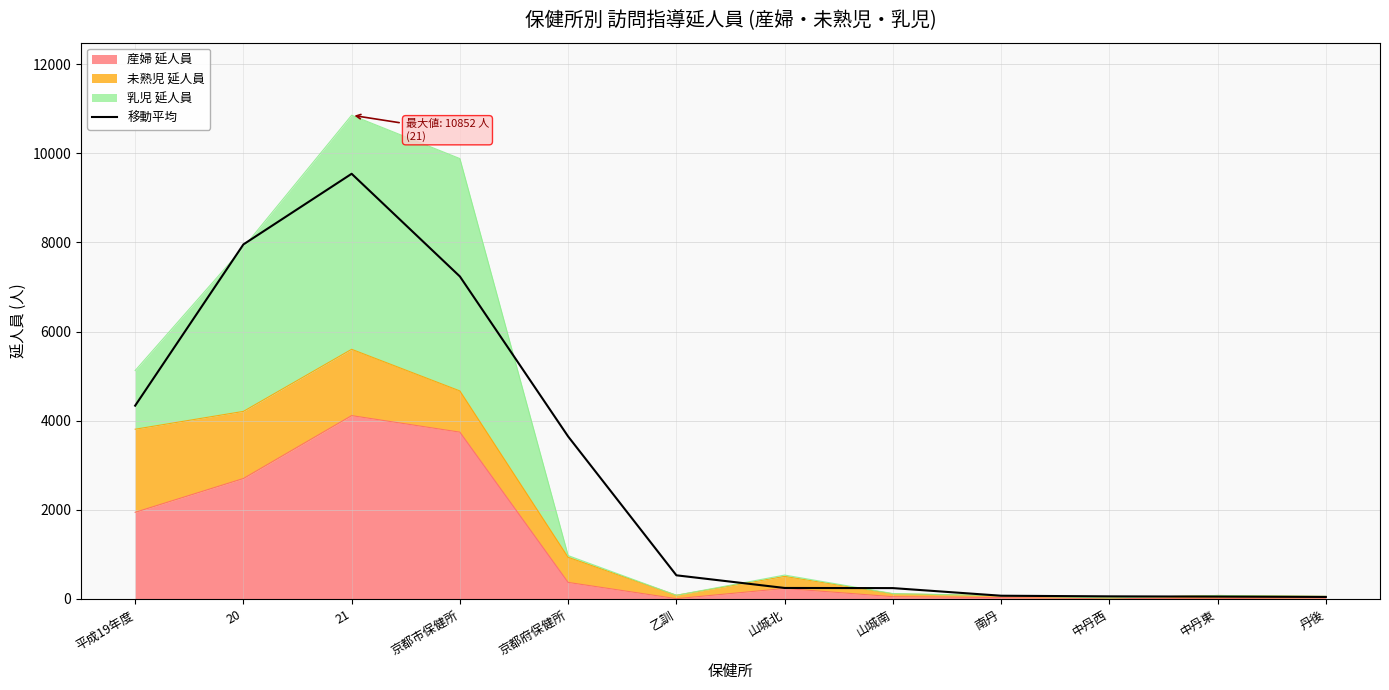

What is the difference between the second highest and minimum values?

7908.3